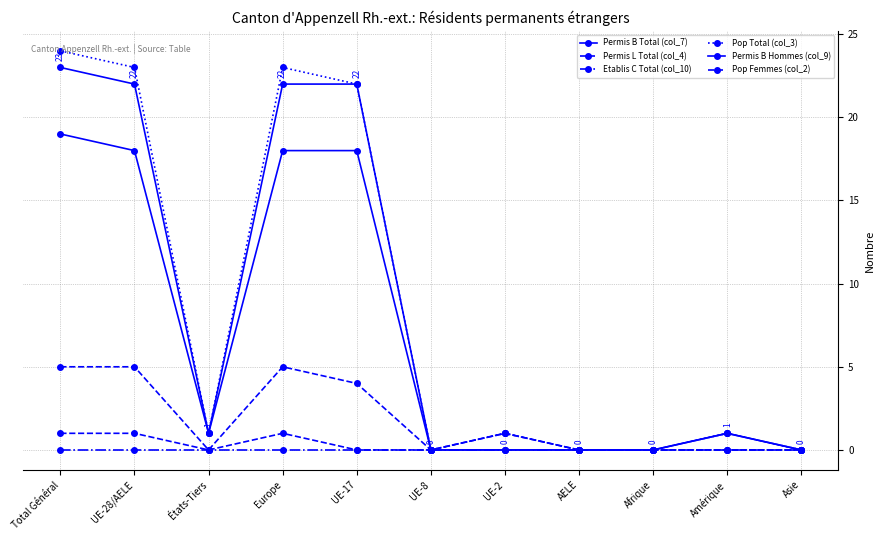

Between UE-2 and UE-17, which is larger?

UE-17